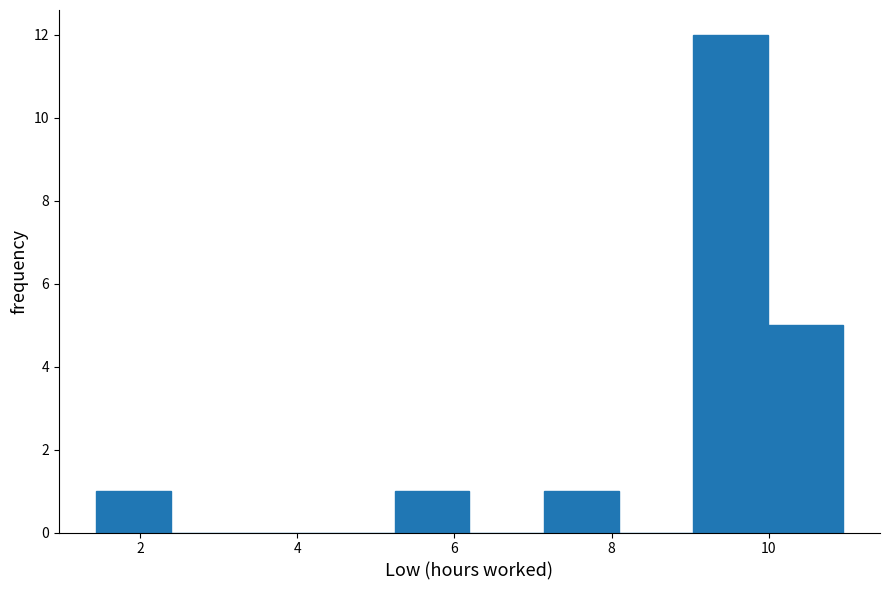

Reading left to right, list every bar in this chart as the range it spans on the x-axis followed by its height. Neither the bar edges nor the heights are printed on the chart, so give them approximately, as read against the axes.

1.4 to 2.4: 1
2.4 to 3.4: 0
3.4 to 4.2: 0
4.2 to 5.2: 0
5.2 to 6.2: 1
6.2 to 7.2: 0
7.2 to 8.0: 1
8.0 to 9.0: 0
9.0 to 10.0: 12
10.0 to 11.0: 5